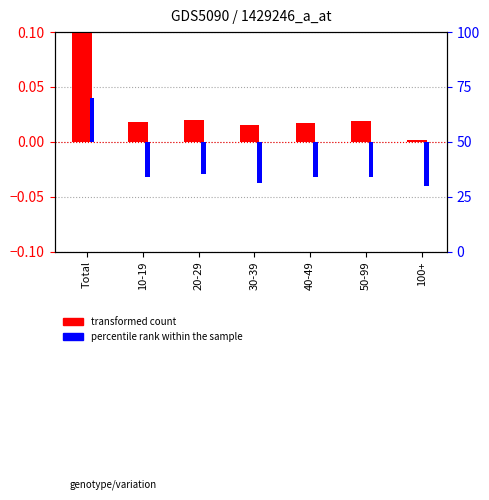

What is the maximum value shown in the chart?

0.1